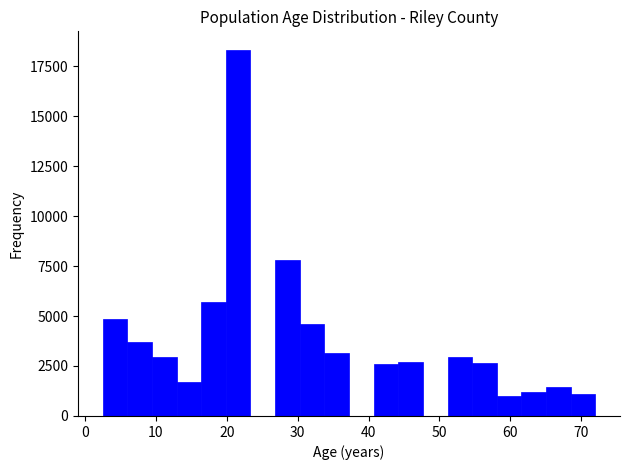

Around what value on the x-axis is the tallest bar? Give the approximate position of its centre, as read against the axis.

22